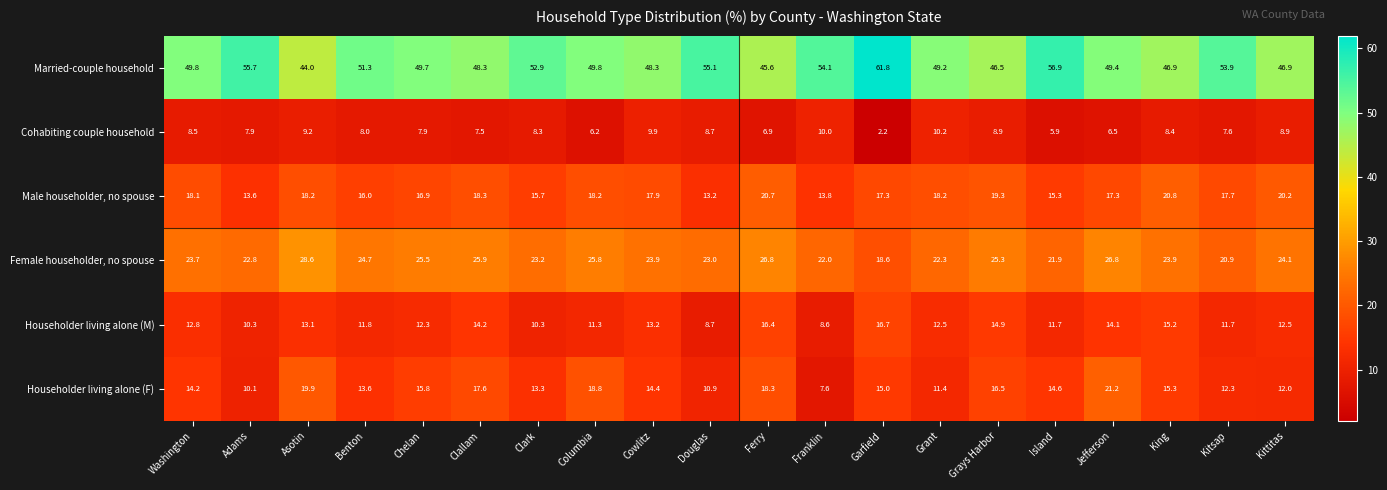

List the series in order of their peak value, lowest first.

Cohabiting couple household, Householder living alone (M), Male householder, no spouse, Householder living alone (F), Female householder, no spouse, Married-couple household